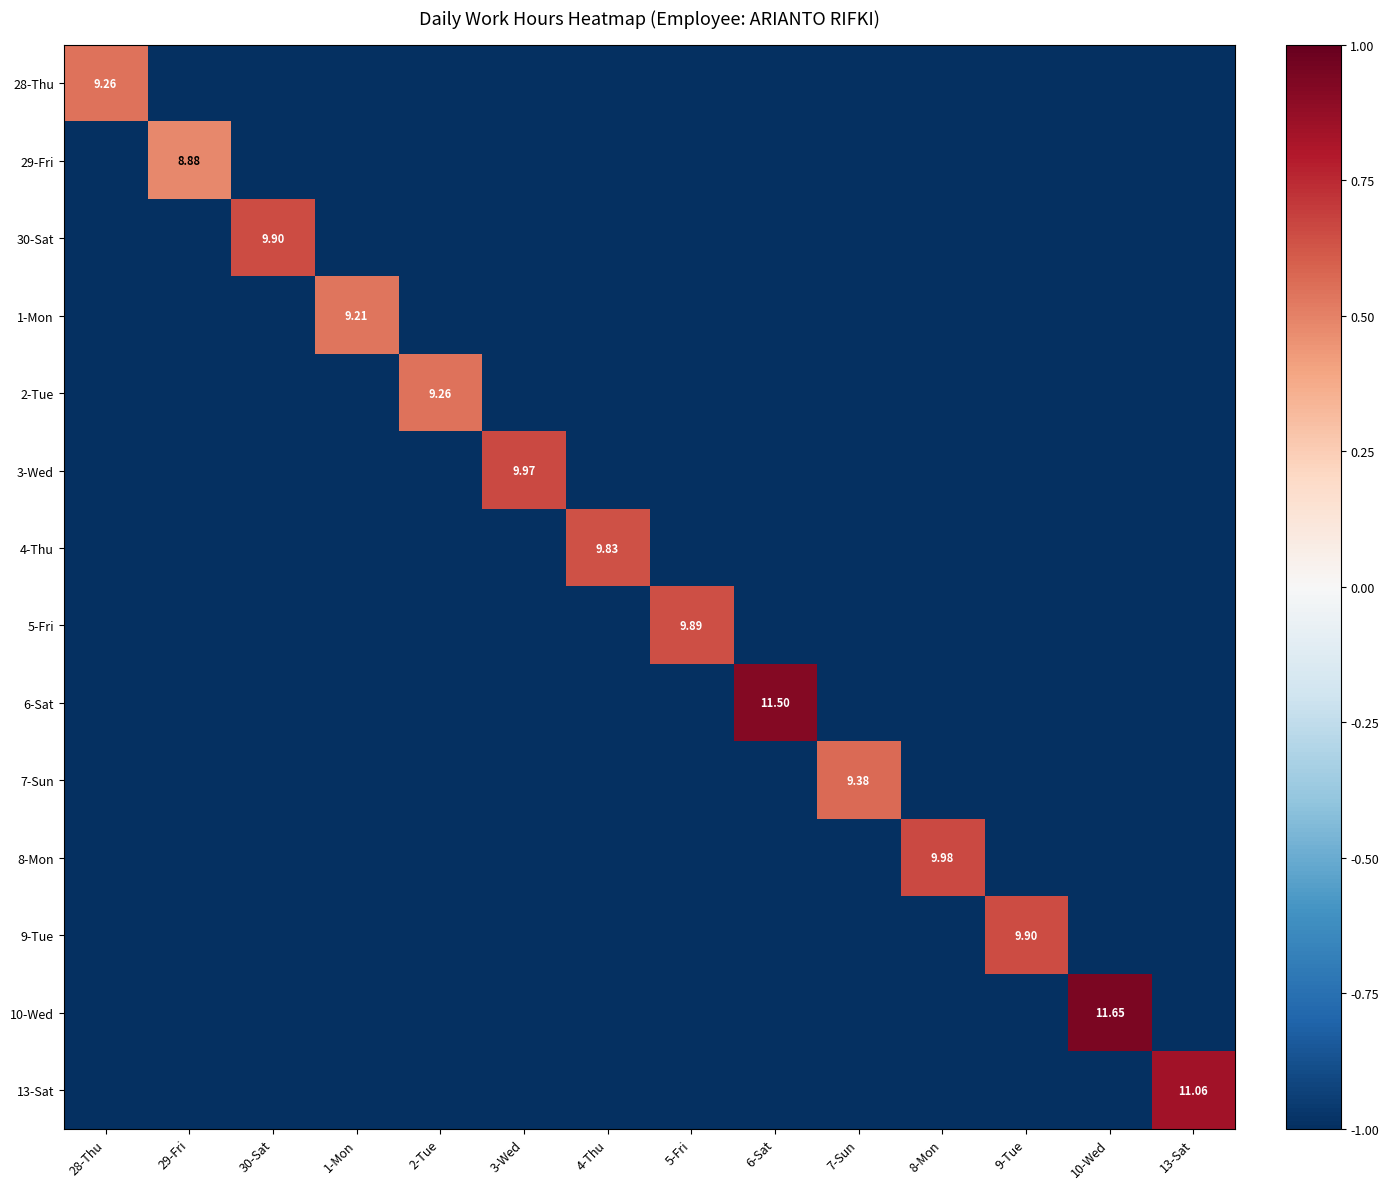

Count the 1-Mon values in the range -1 to 0.

13